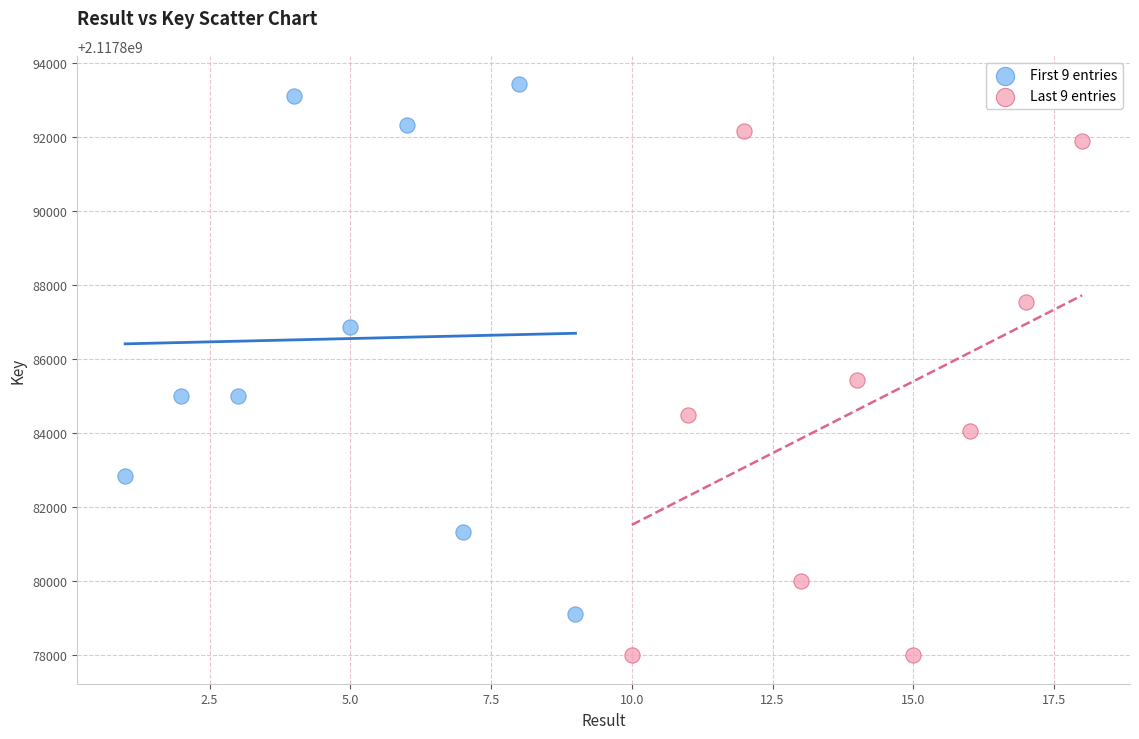

Which series contains the lowest Y value?

Last 9 entries